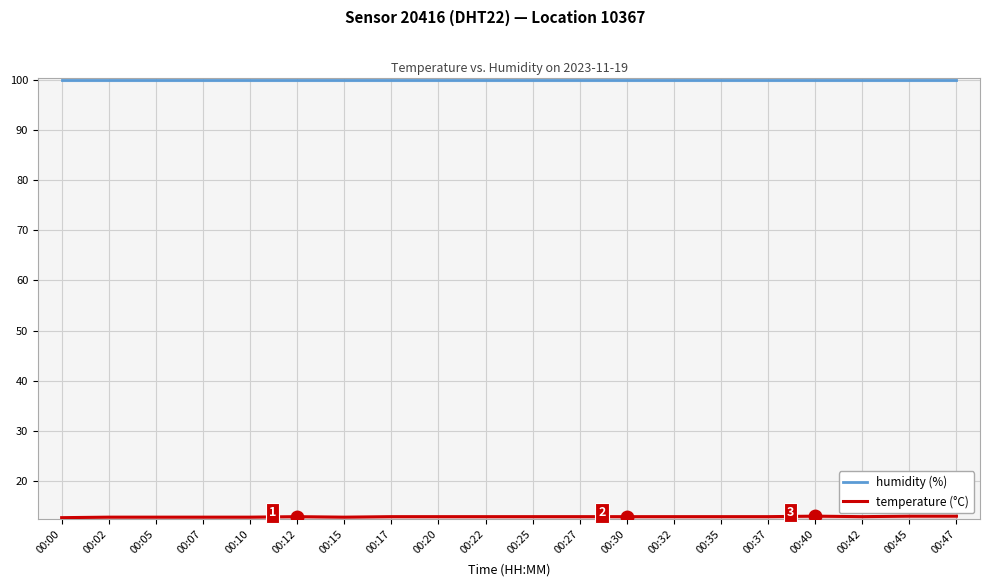

True or false: temperature (°C) has a value of 13.0 at 00:45.

True